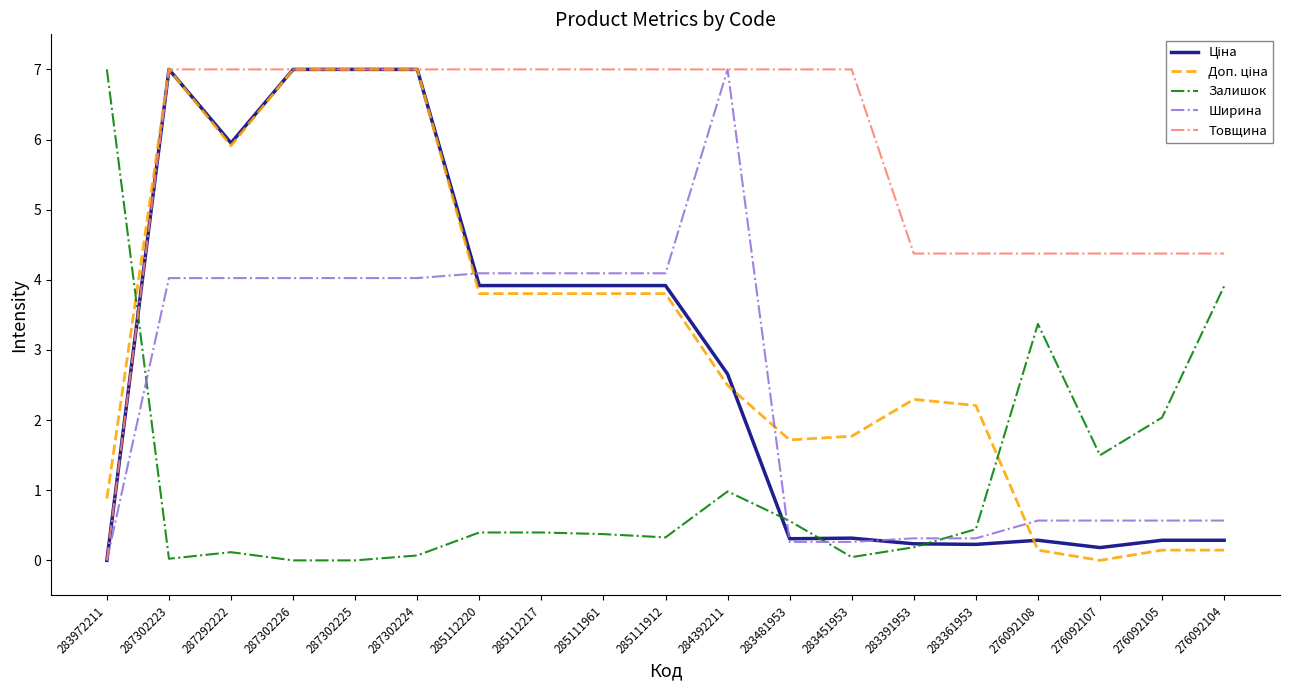

What position from the right is 283972211?

19